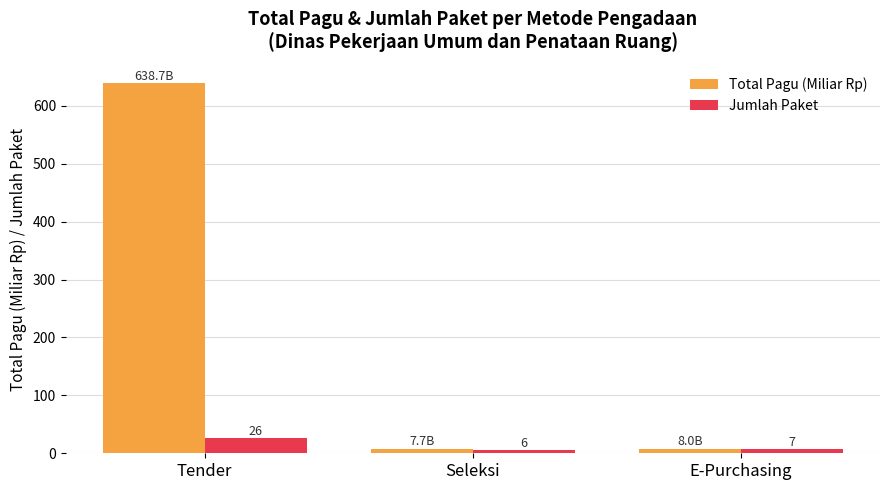

How many data points in Total Pagu (Miliar Rp) are above 8?

2